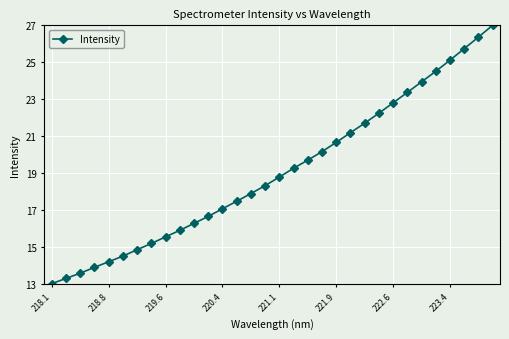

Reading left to right, list all the values displayed in this chart.

13.0	13.3	13.6	13.9	14.2	14.5	14.8	15.2	15.5	15.9	16.3	16.6	17.1	17.5	17.9	18.3	18.8	19.3	19.7	20.2	20.7	21.2	21.7	22.2	22.8	23.4	23.9	24.5	25.1	25.7	26.4	27.0